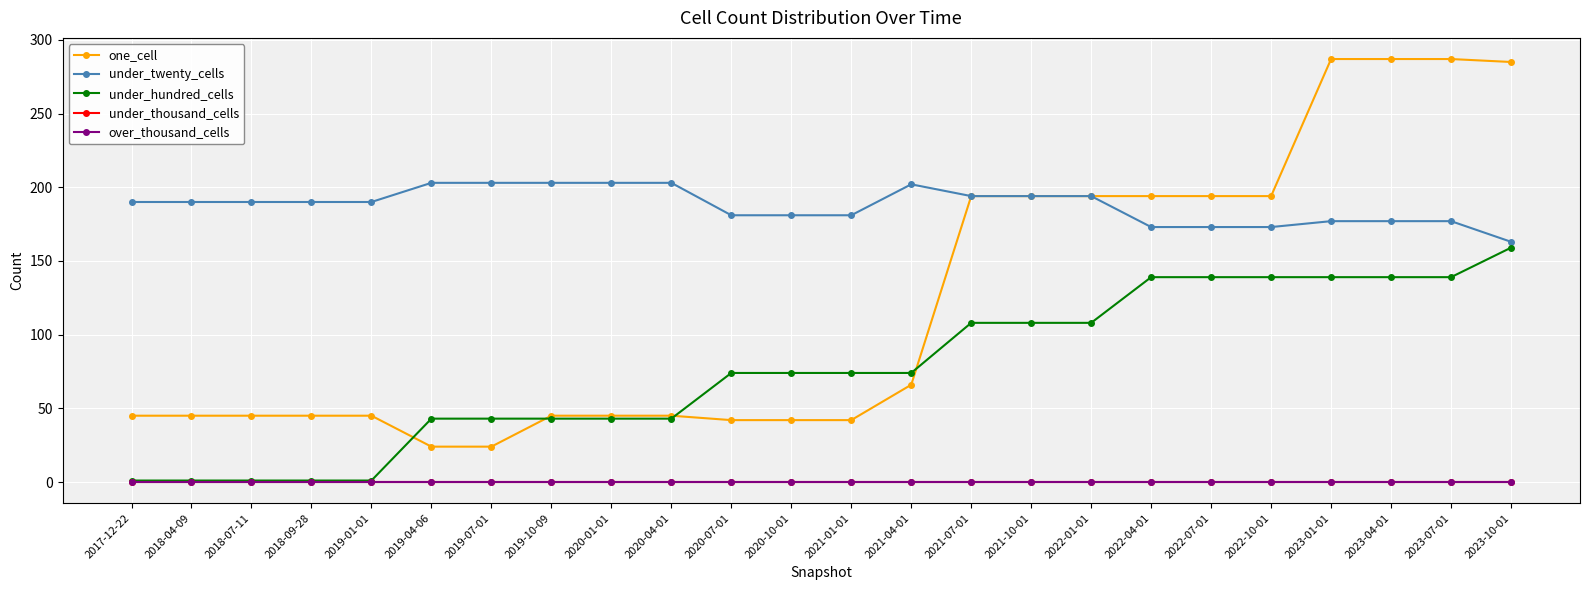

Which series has the widest spread of values?

one_cell